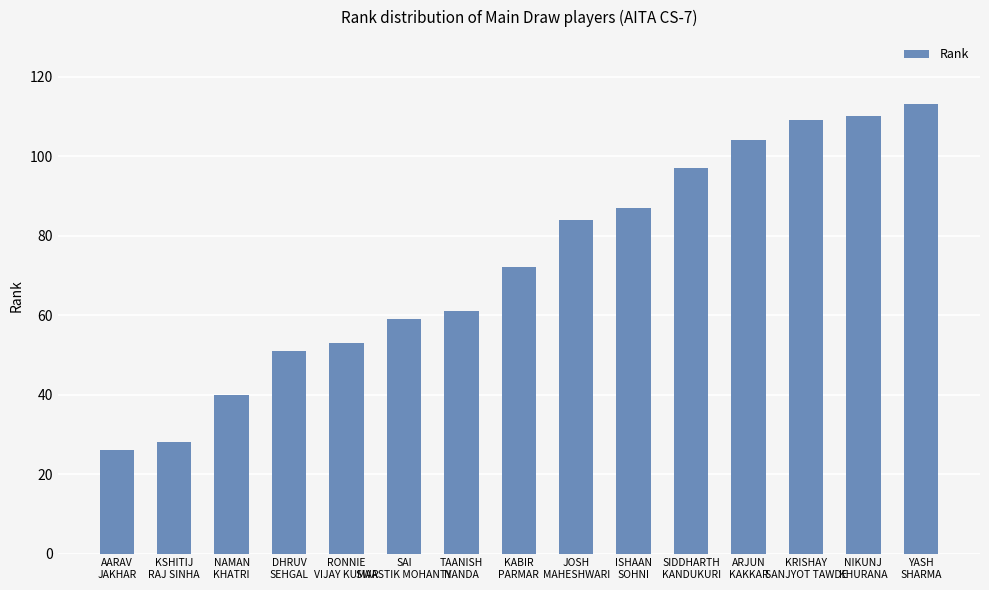

What is the value of the 2nd bar from the left?

28